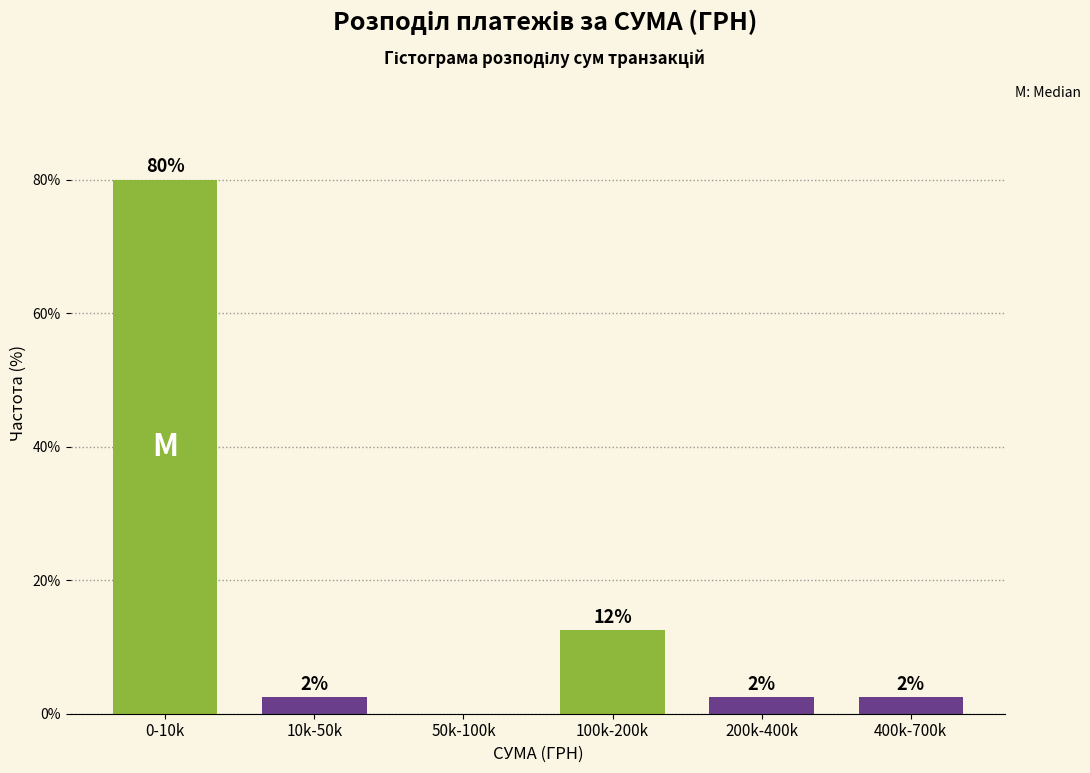

Are the bars horizontal?

No